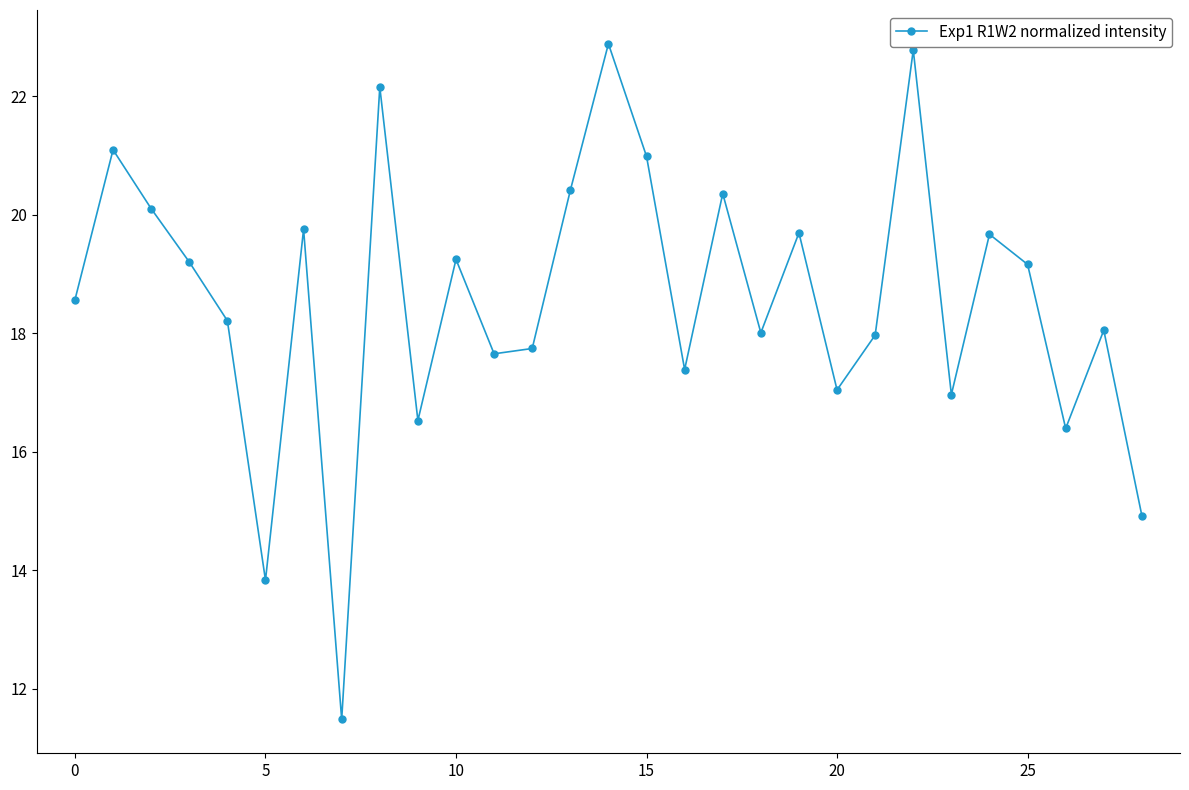

What is the minimum value shown in the chart?

11.5